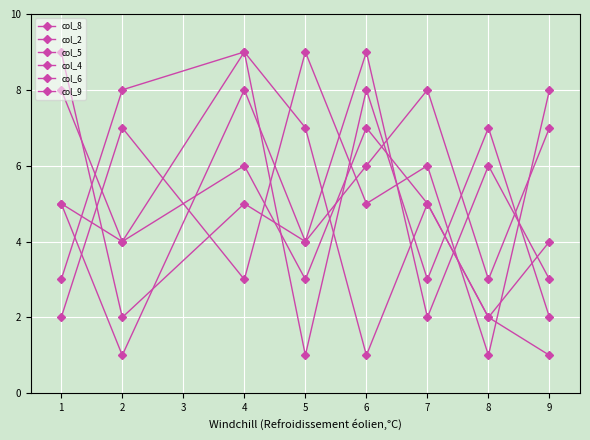

Where is the first local minimum for col_2?

6